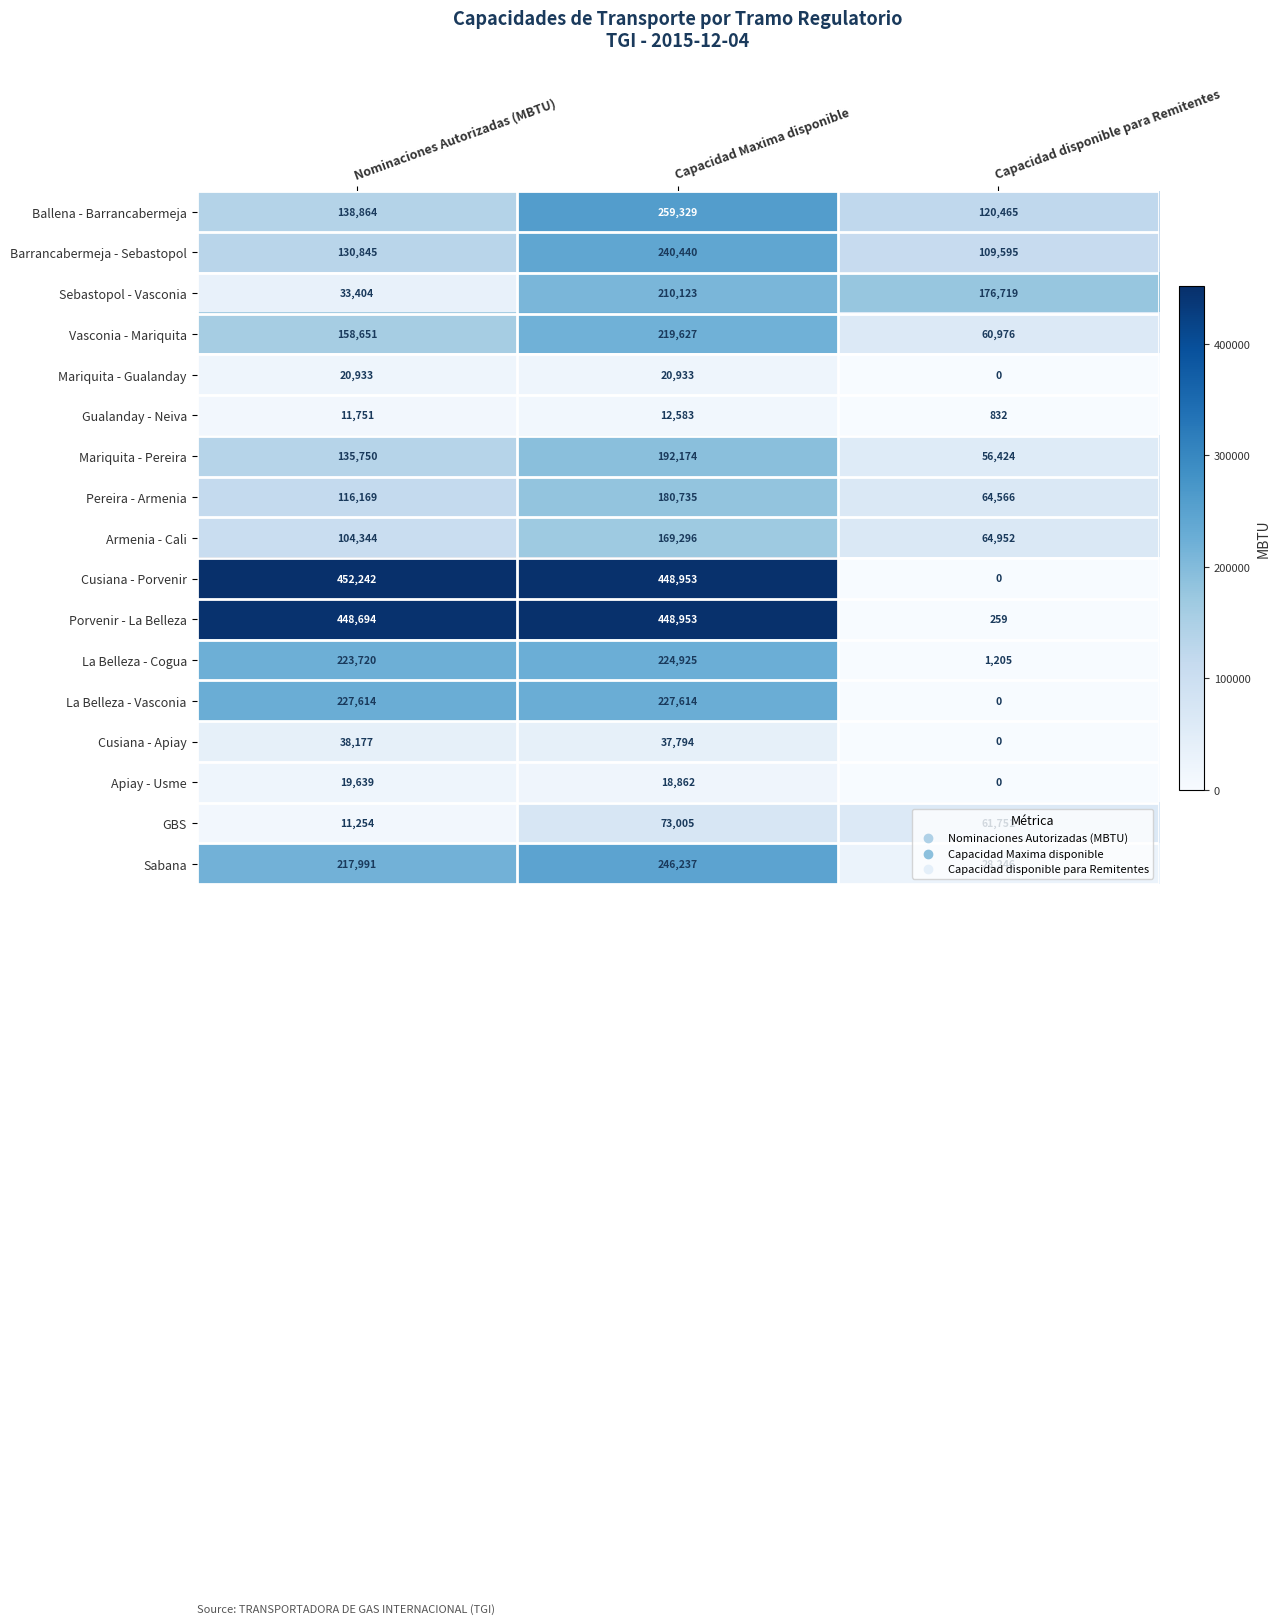

What is the average value of the La Belleza - Cogua series?

149950